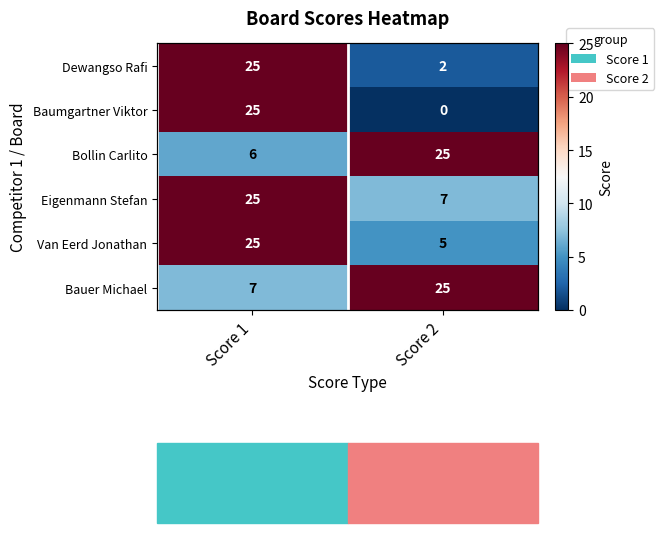

What is the difference between the maximum and minimum values in the Van Eerd Jonathan series?

20